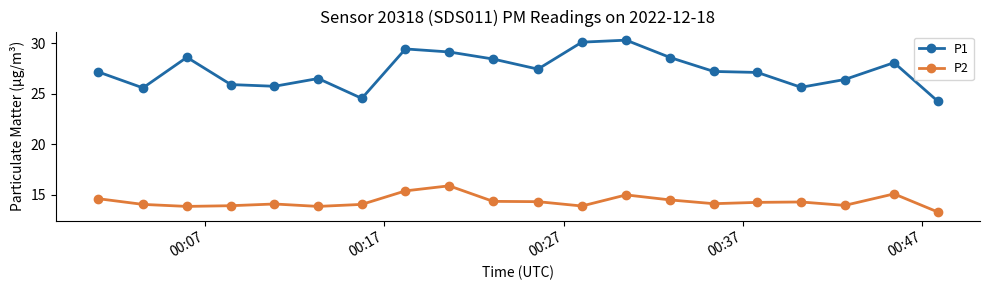

Which series has the widest spread of values?

P1